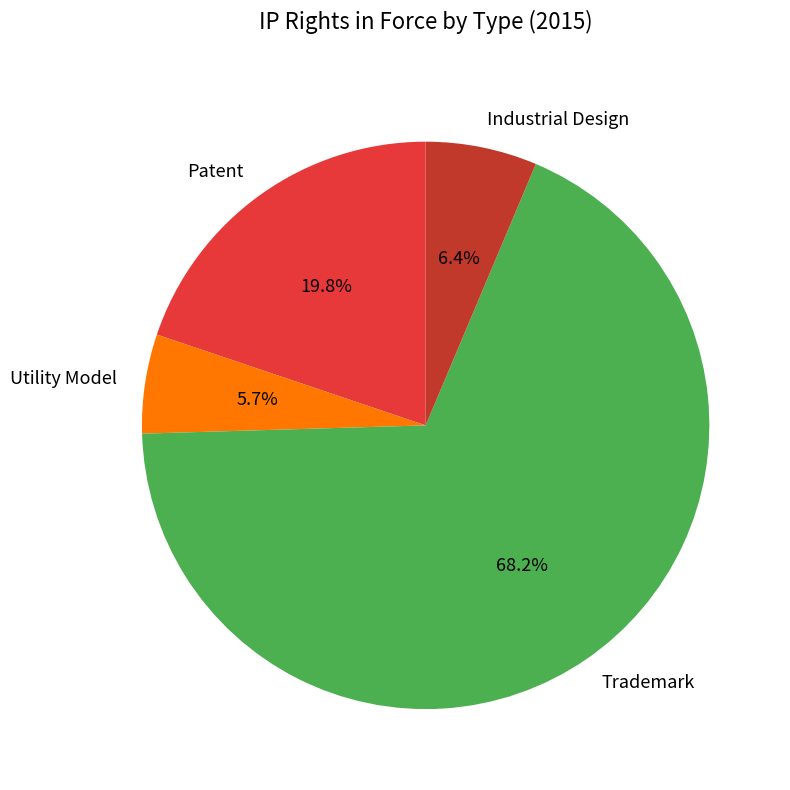

Approximately how many times larger is the value at Patent compared to Utility Model?

3.5